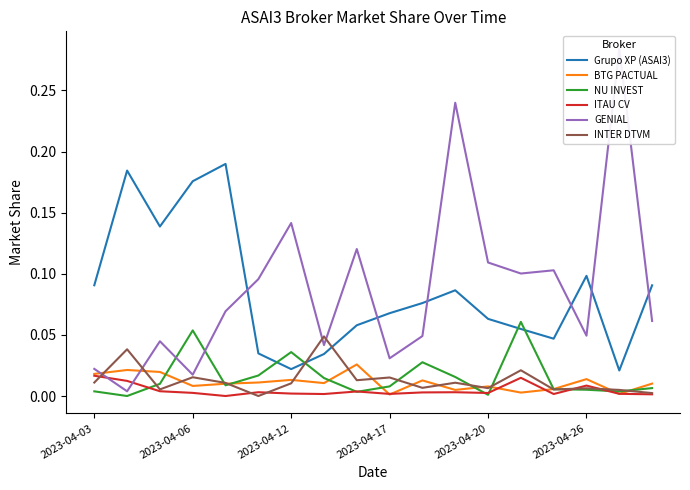

True or false: BTG PACTUAL and Grupo XP (ASAI3) intersect in this chart.

False